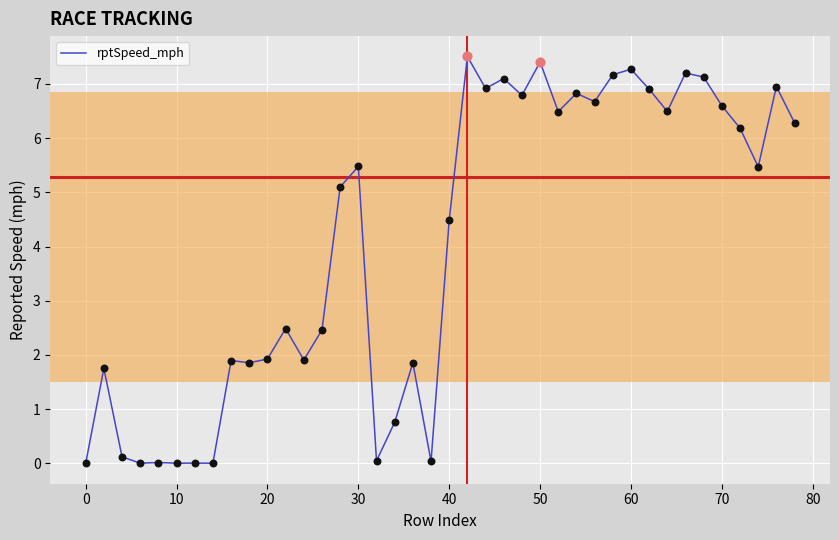

What is the difference between the maximum and minimum values?

7.5